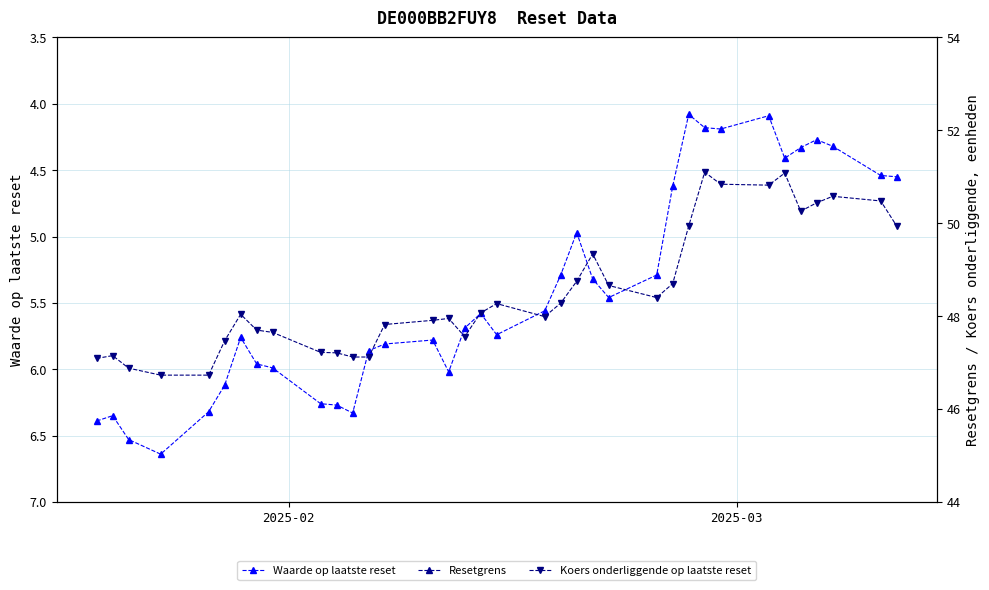

True or false: Koers onderliggende op laatste reset and Waarde op laatste reset cross at least once.

False